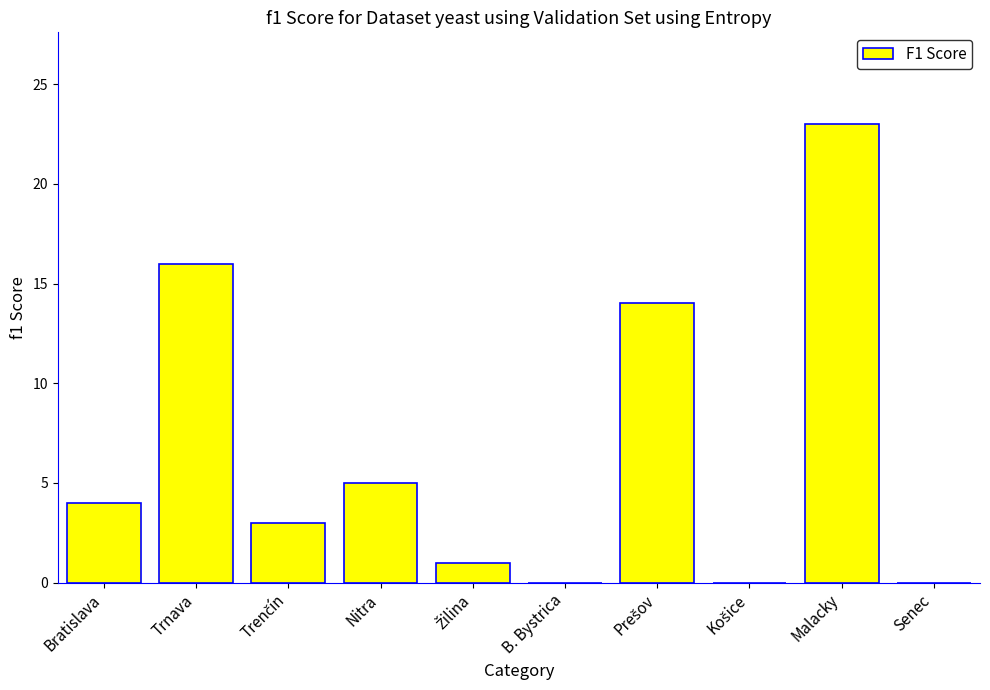

What is the sum of all values?

66